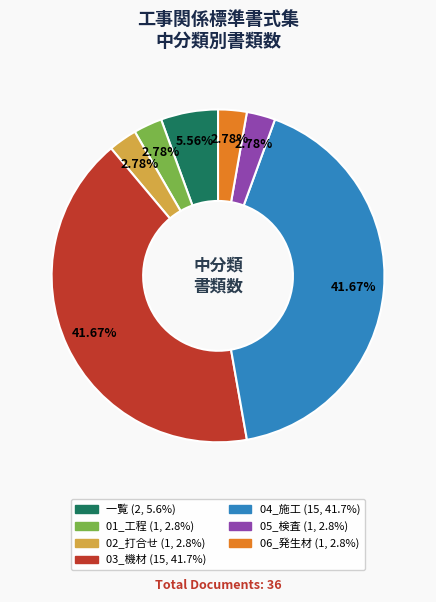

Between 04_施工 and 02_打合せ, which is larger?

04_施工